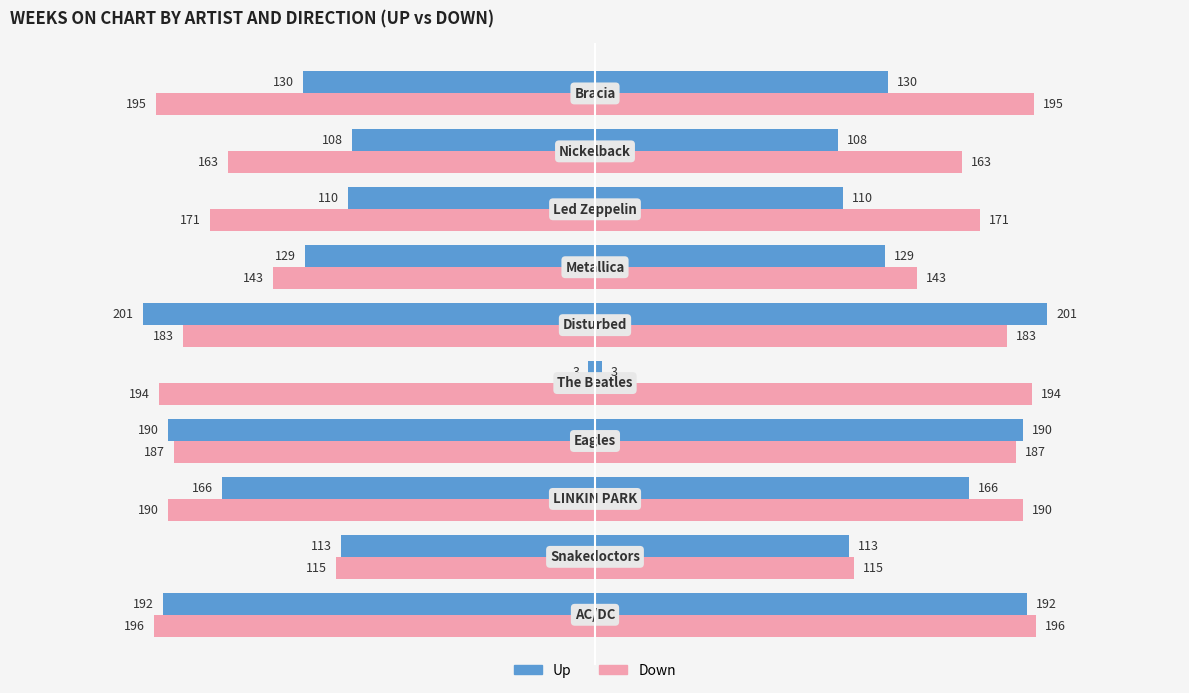

Read the Up value at 200.

201